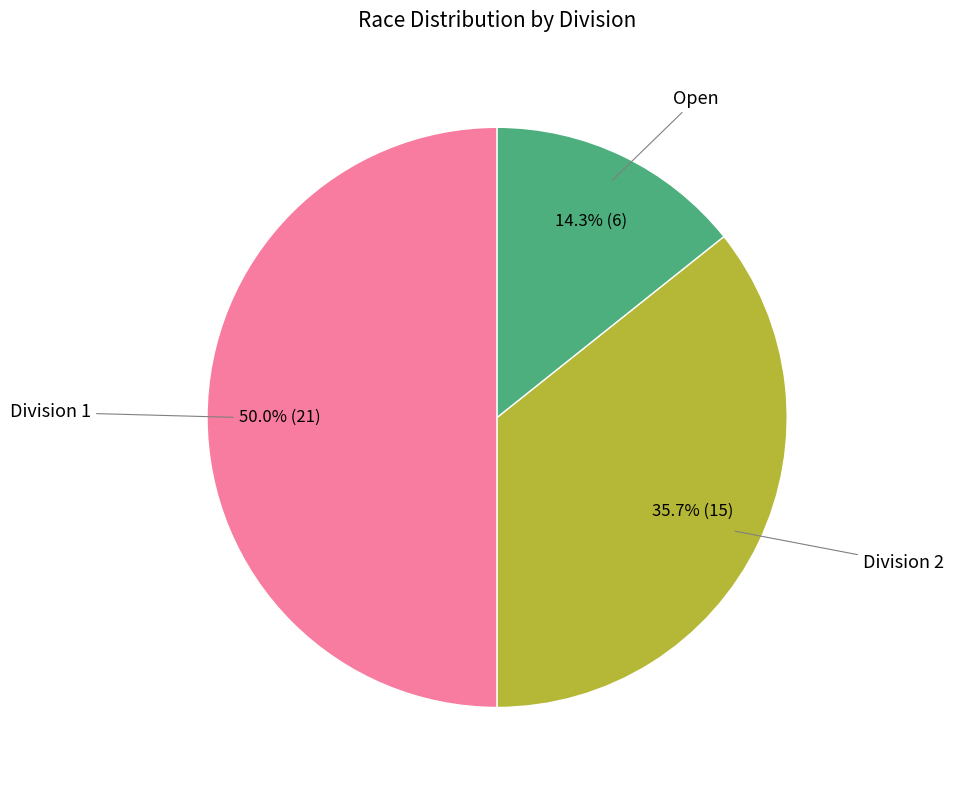

How many segments does this pie chart have?

3